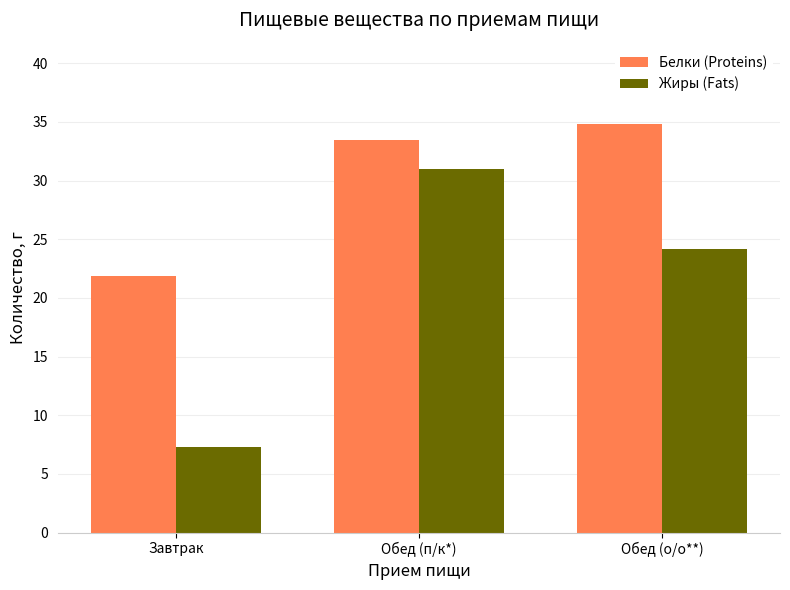

At Обед (п/к*), list the series in order from largest to smallest.

Белки (Proteins), Жиры (Fats)